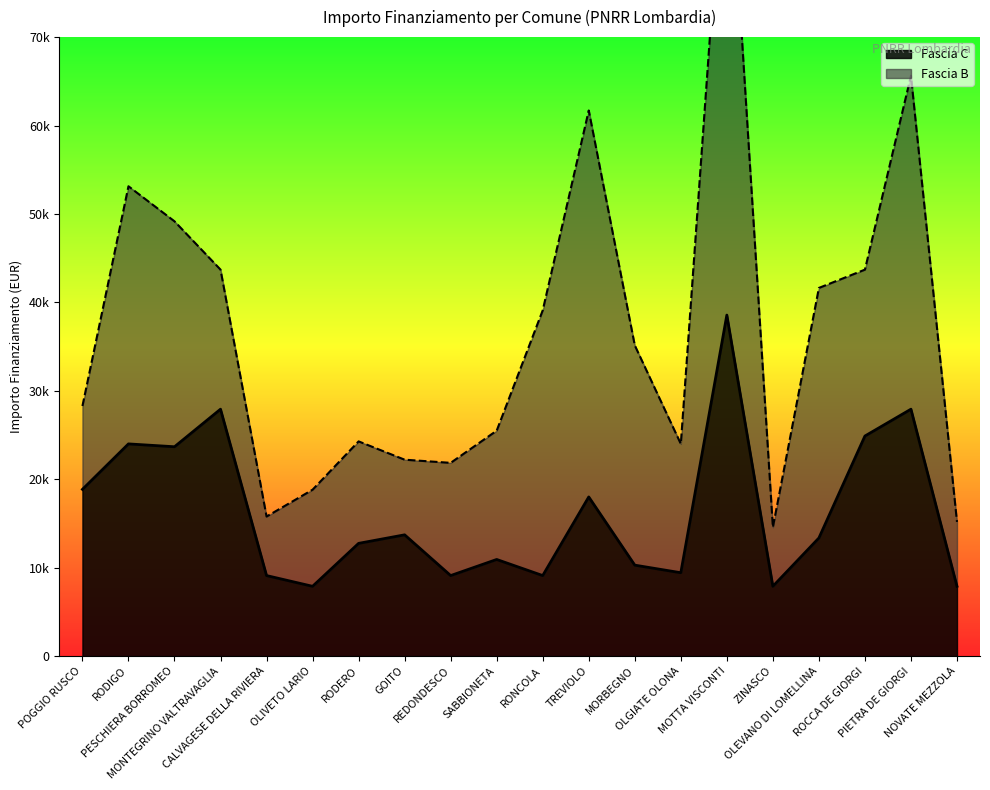

At which category does the data reach its first local peak?

RODIGO